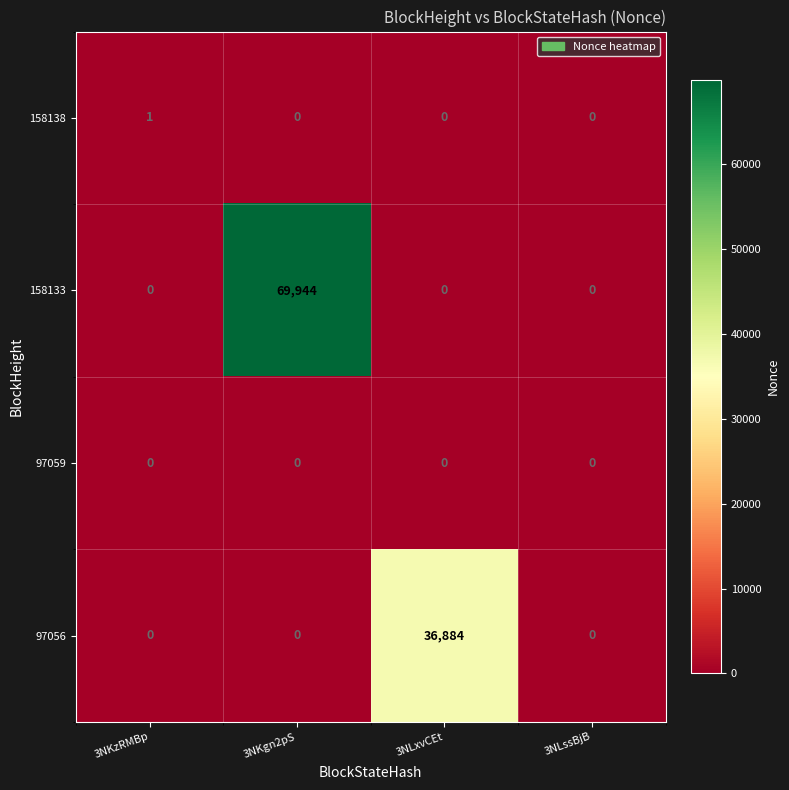

List the series in order of their peak value, highest first.

158133, 97056, 158138, 97059